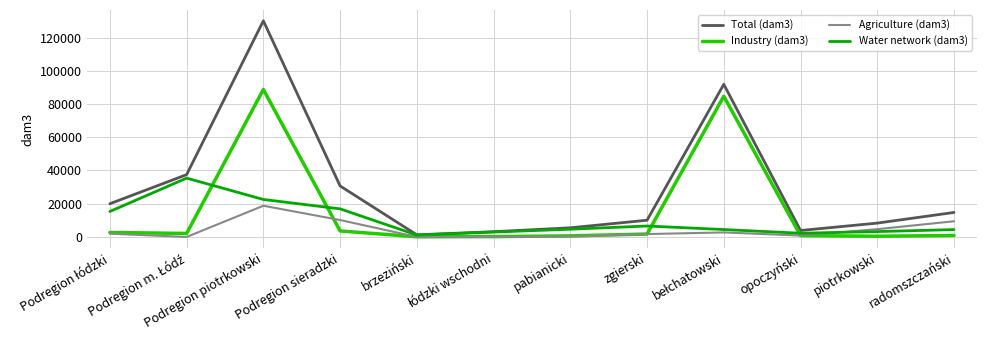

Rank the series by their average value, from highest to lowest.

Total (dam3), Industry (dam3), Water network (dam3), Agriculture (dam3)